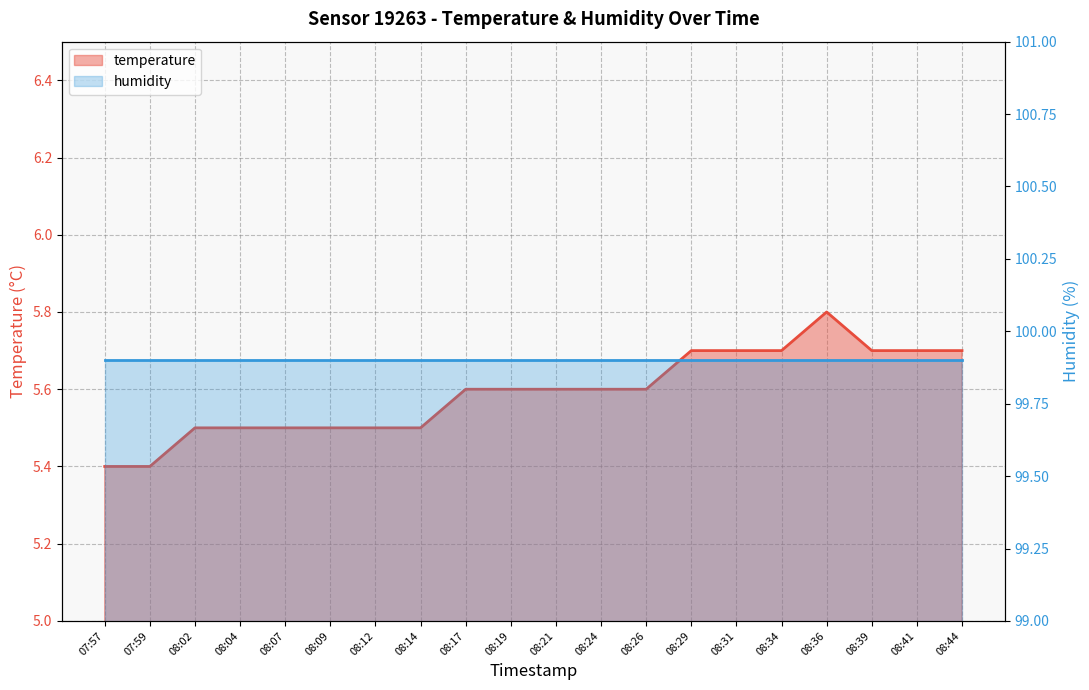

Count the values in the range 5 to 6.

20